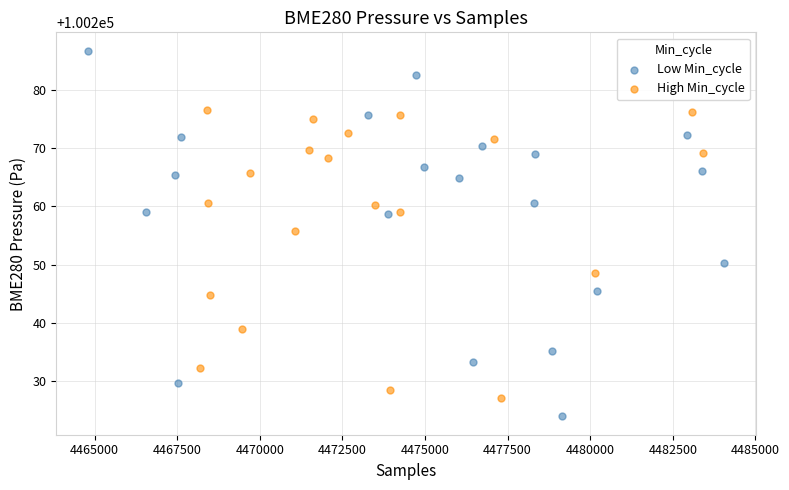

Which series reaches the maximum Y coordinate?

Low Min_cycle